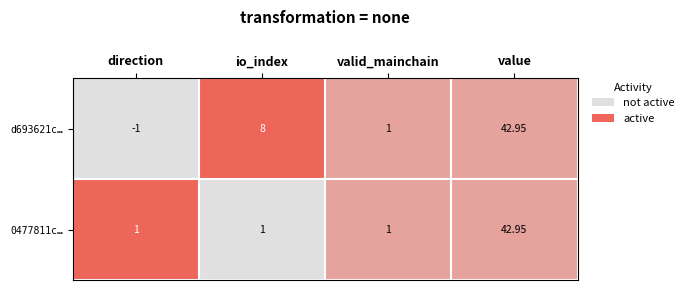

At which category is the sum across all series the highest?

value